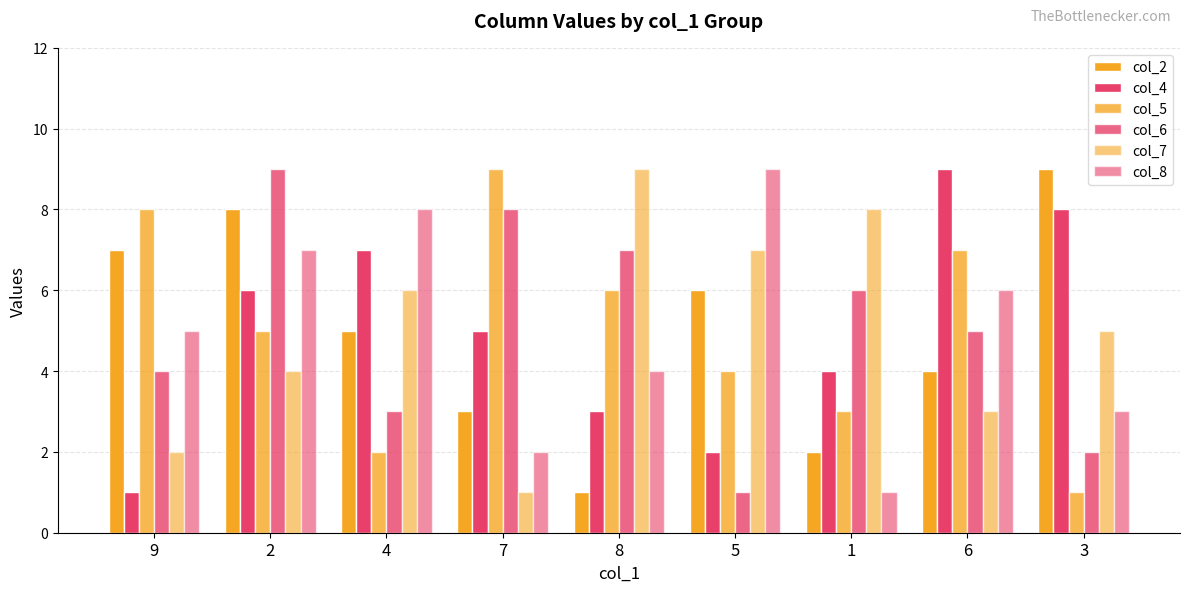

How many bars are there in total?

54